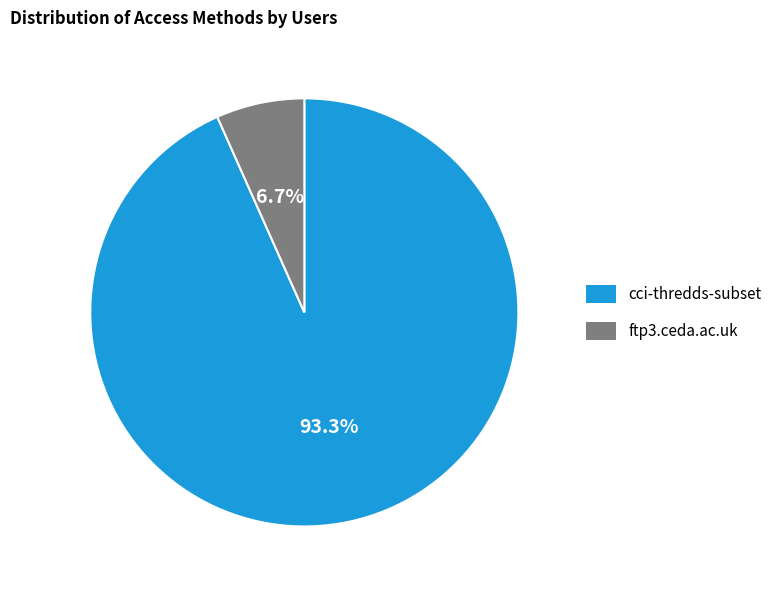

Between cci-thredds-subset and ftp3.ceda.ac.uk, which is larger?

cci-thredds-subset